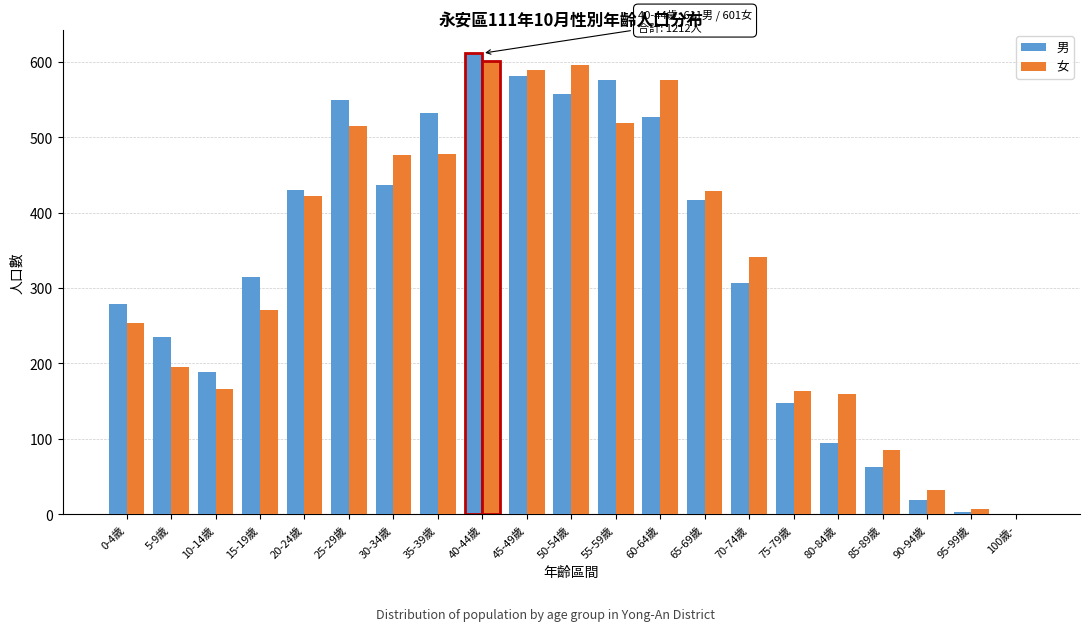

At which category does the chart reach its peak across all series?

40-44歲